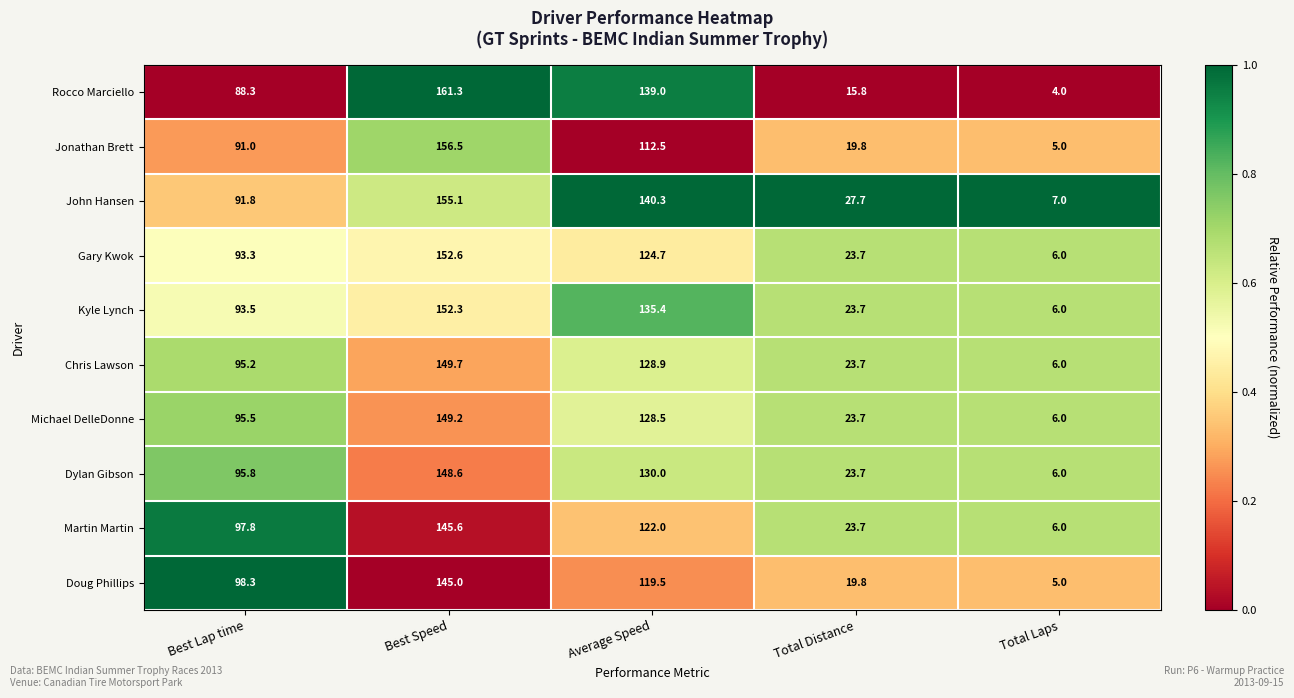

Count the number of data series in this chart.

10